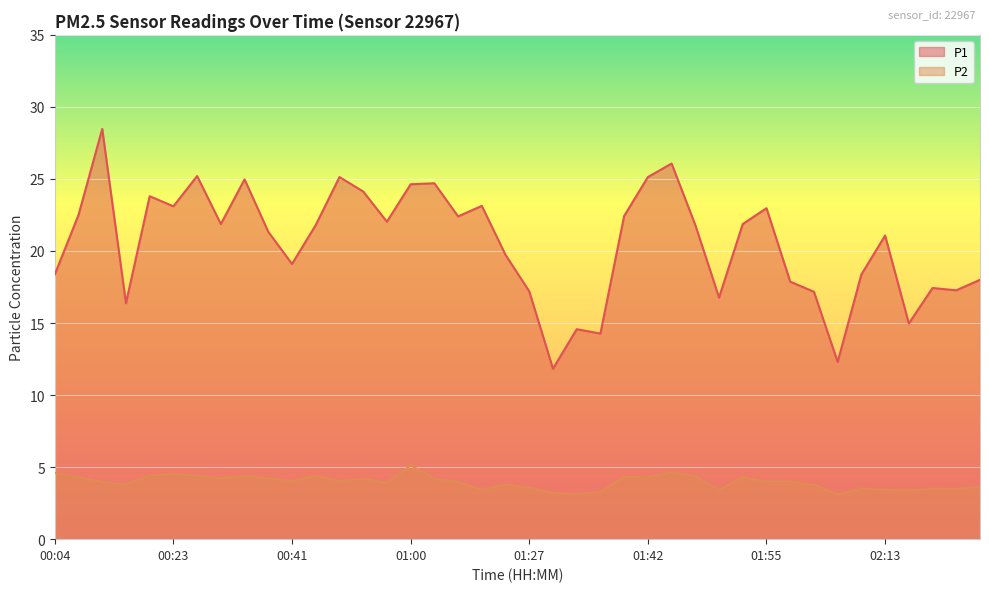

The P1 series shows 21.9 at 00:33. True or false?

True